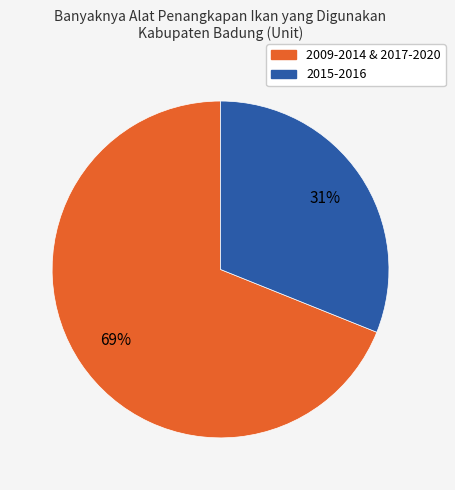

Is there a majority slice in this chart?

Yes